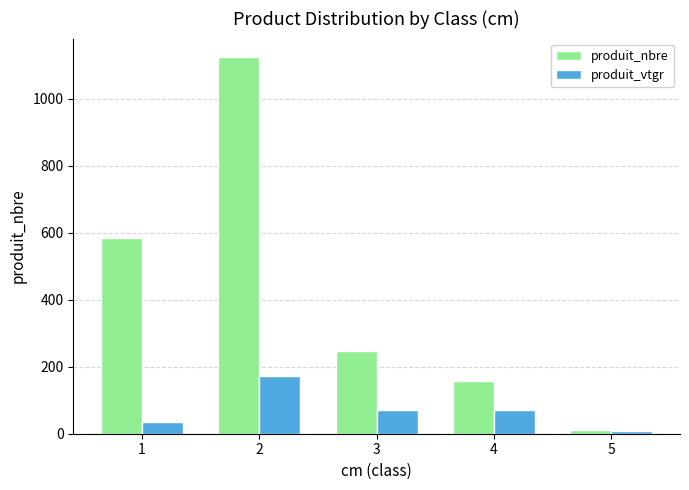

List the labels in order of produit_nbre value, smallest first.

5, 4, 3, 1, 2